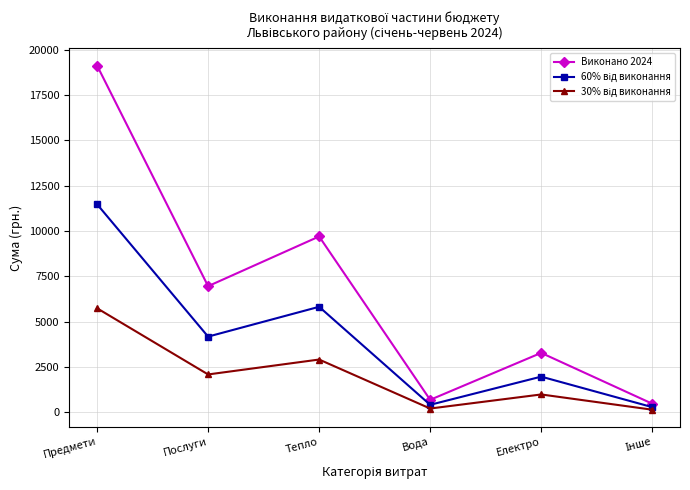

How many lines are shown in the chart?

3